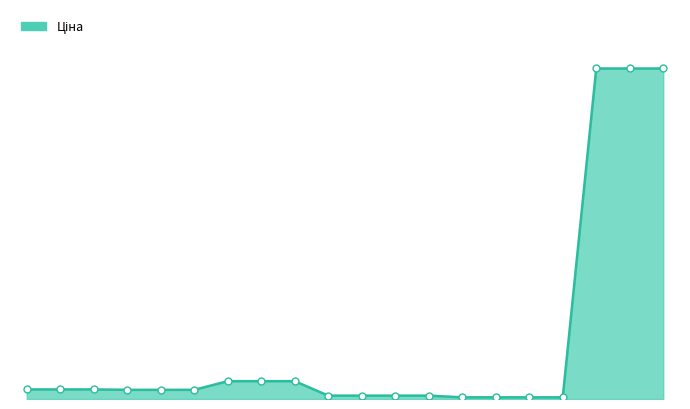

At which label is the value closest to 5510?

249092174